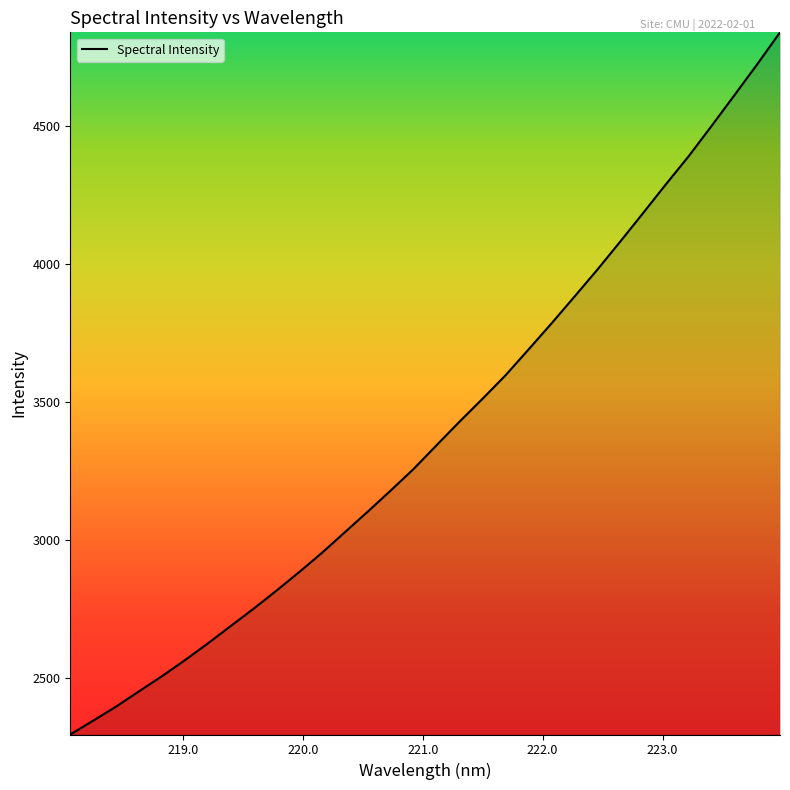

What is the maximum value shown in the chart?

4838.5